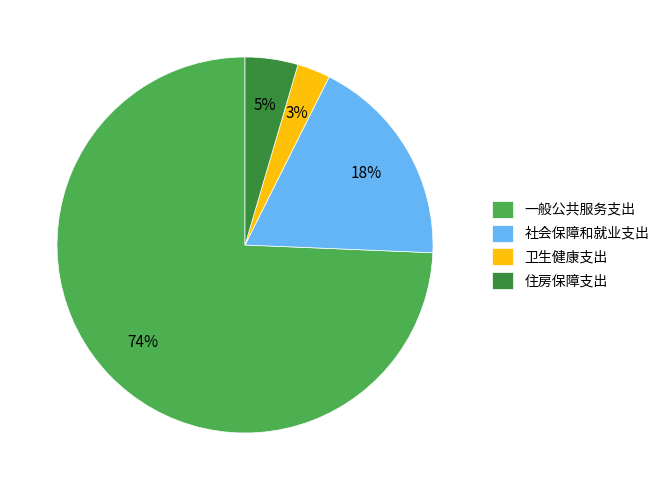

What is the largest slice in the pie chart?

一般公共服务支出